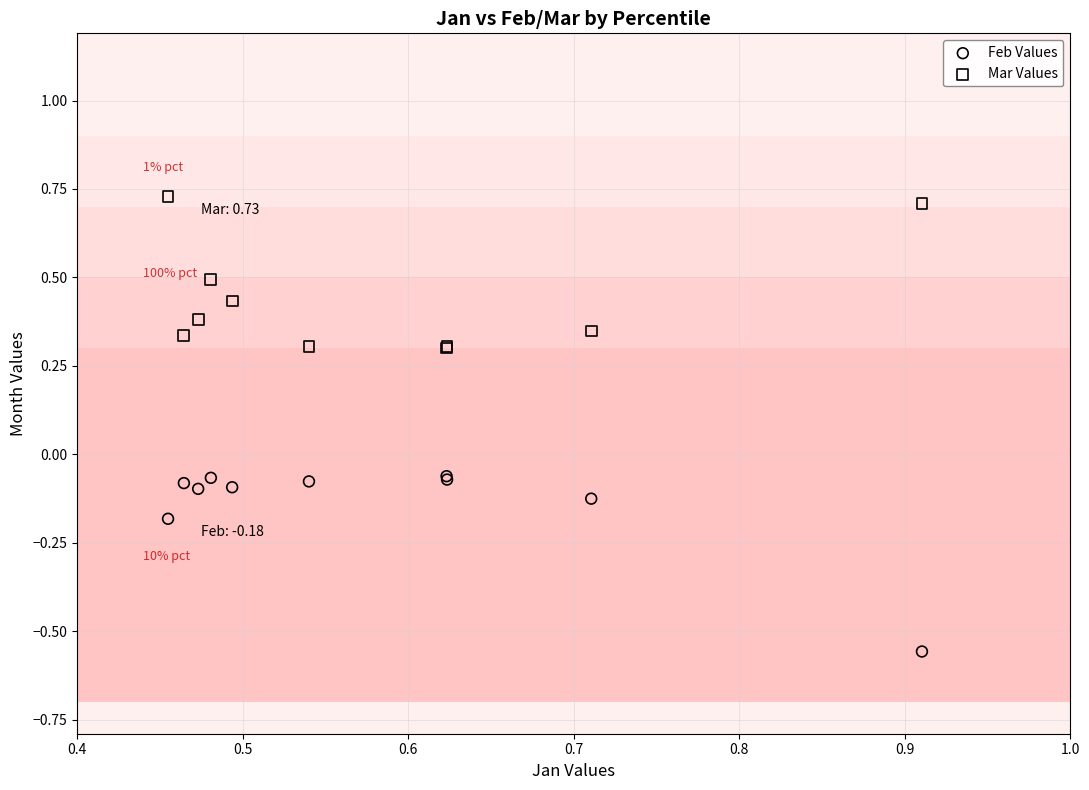

Which series reaches the minimum Y coordinate?

Feb Values